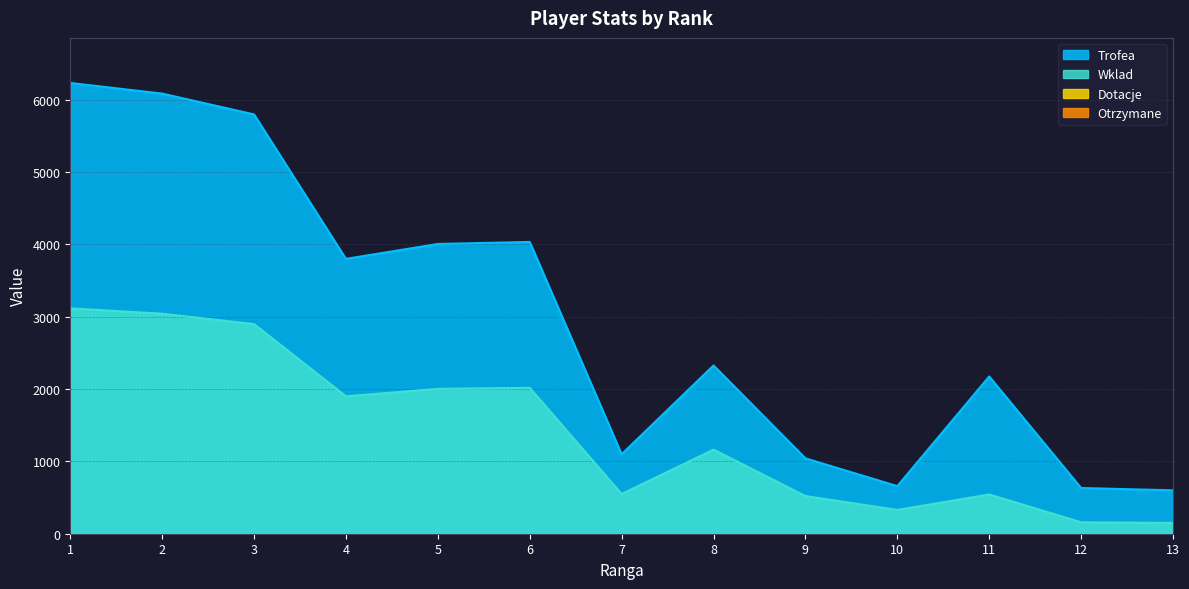

True or false: Wklad and Trofea cross at least once.

False